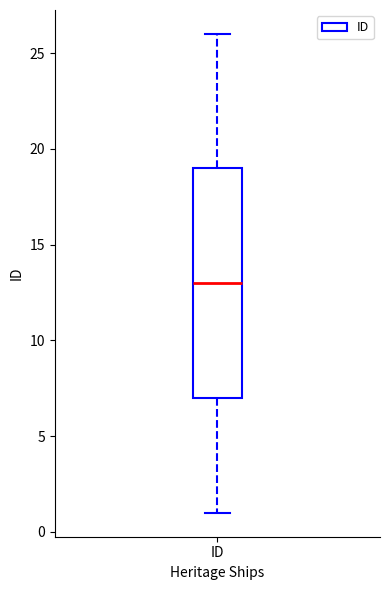

Transcribe this box plot: give where the median line is, the range the box spans, and where the two whiskers end, as read against the y-axis. The values are not printed on the chart, so give them approximately, as read against the axis.

median 13, box 7 to 19, whiskers 1 to 26